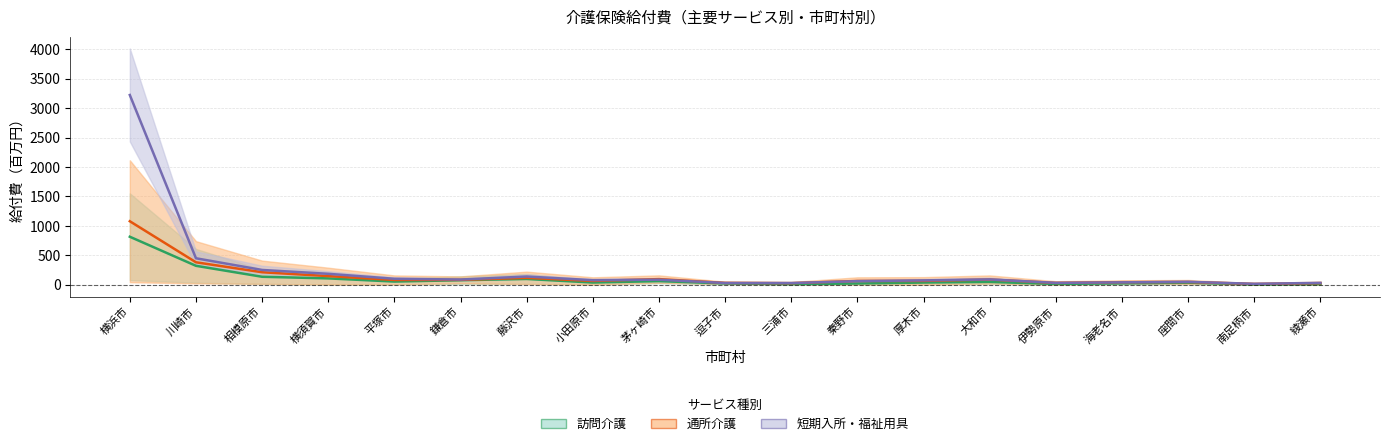

The value of 通所介護(介護給付) at 秦野市 is 115.7. True or false?

False